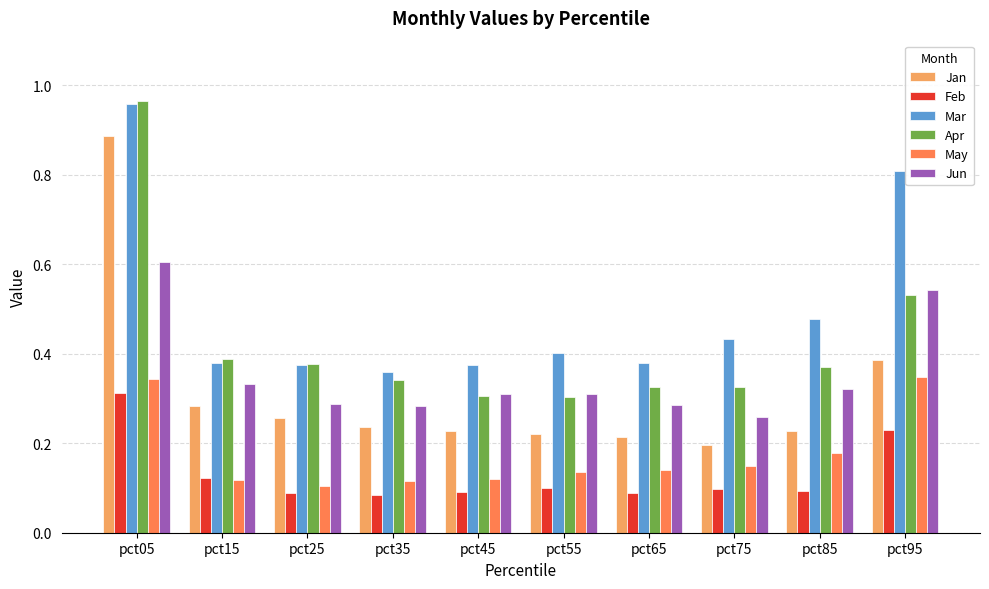

What is the difference between the maximum and second lowest values in the Jan series?

0.7